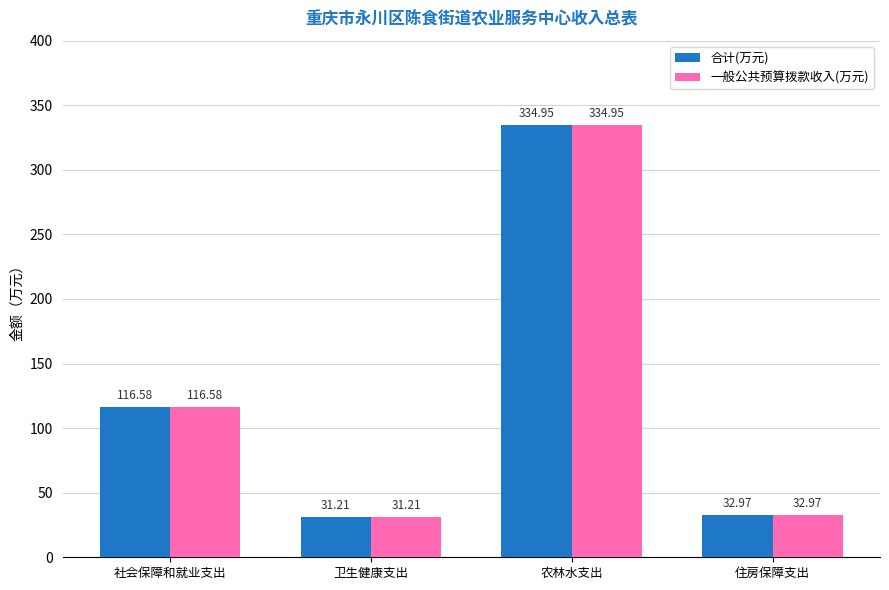

How many data points in 一般公共预算拨款收入(万元) are less than 116?

2